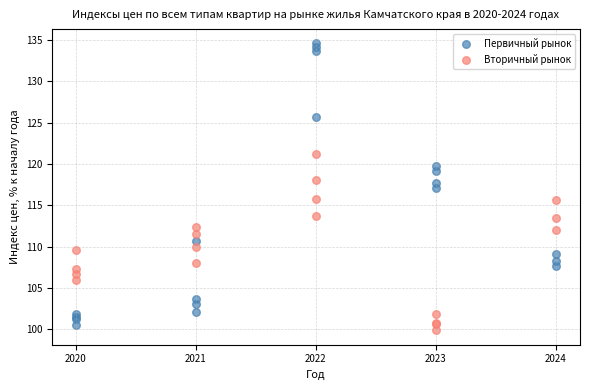

Which series reaches the maximum Y coordinate?

Первичный рынок